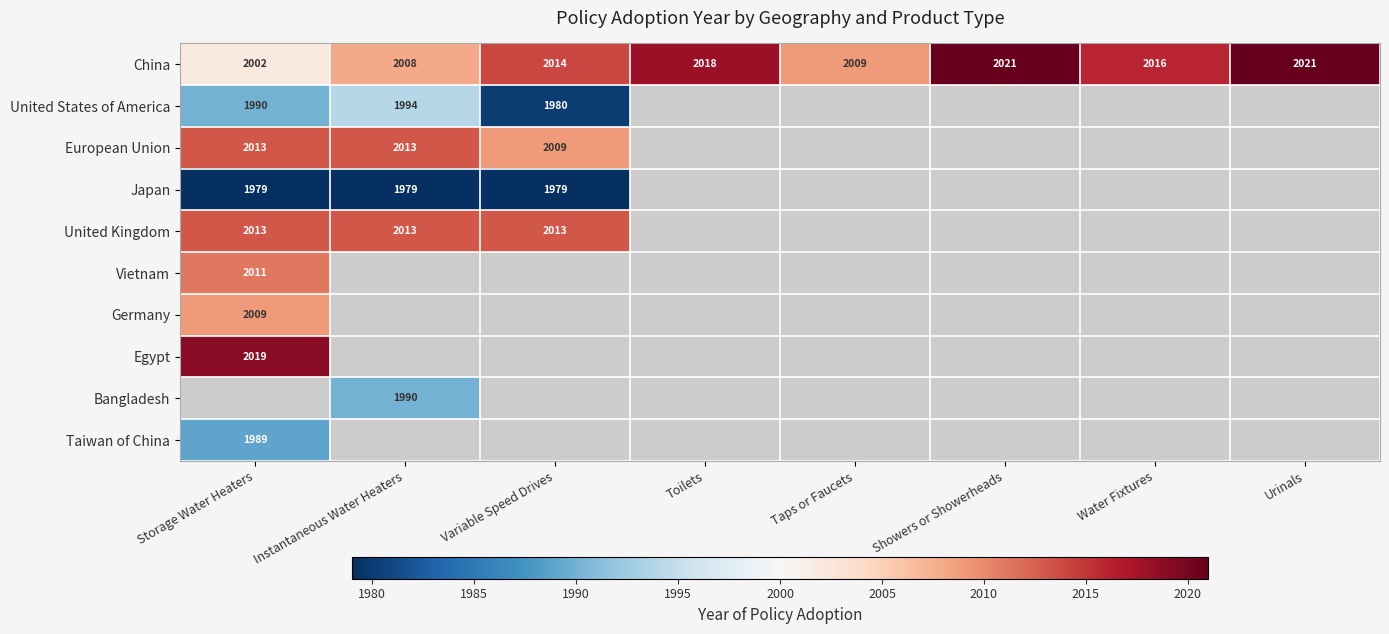

What is the minimum value shown in the chart?

1979.0